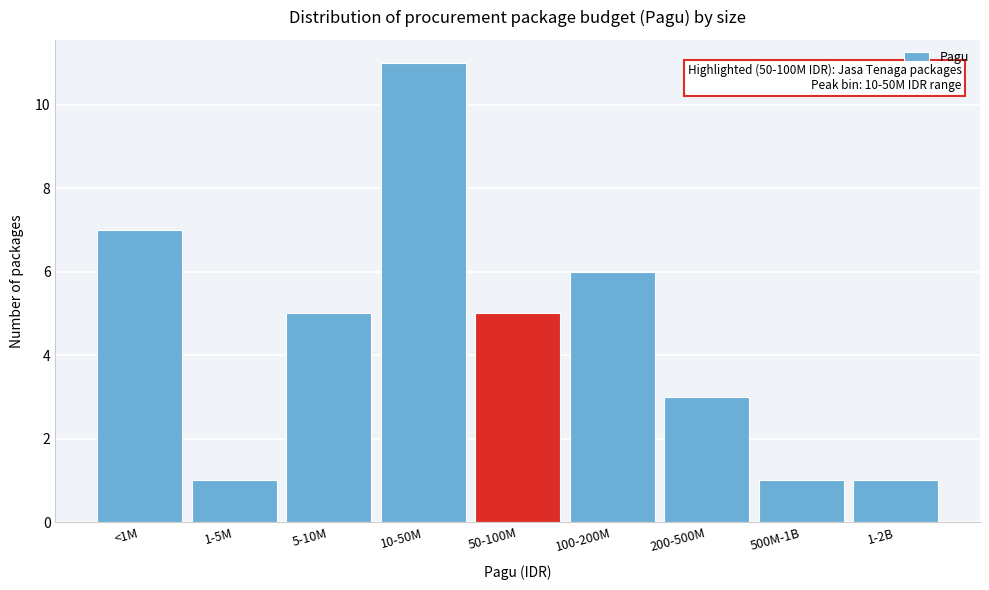

Reading right to left, what are all the values shown in this chart?

1-2B=1	500M-1B=1	200-500M=3	100-200M=6	50-100M=5	10-50M=11	5-10M=5	1-5M=1	<1M=7